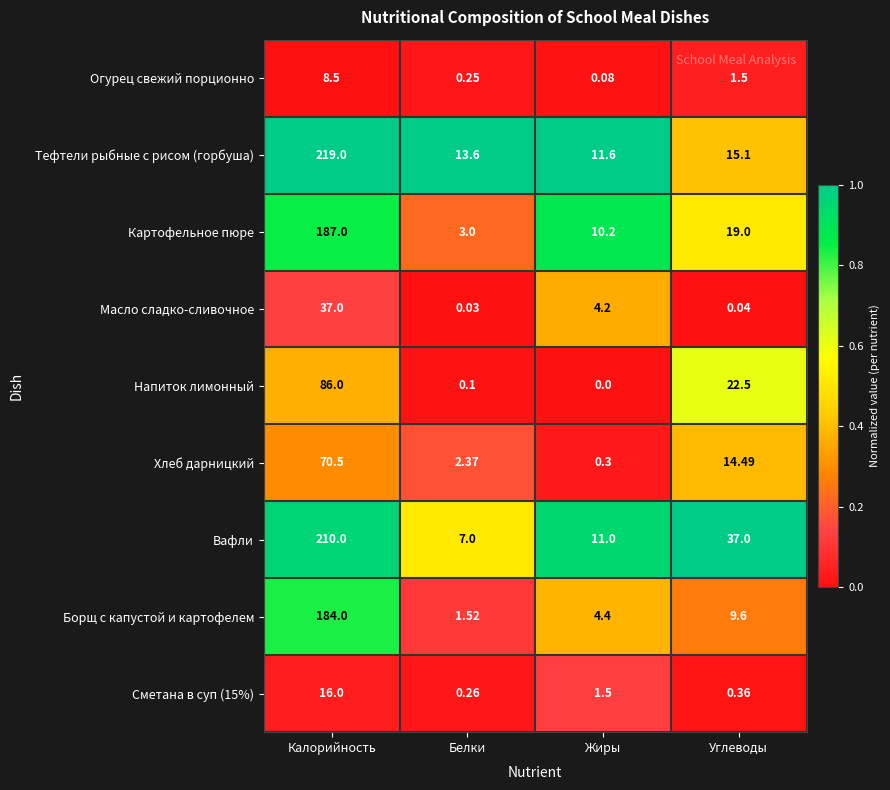

Which series has the widest spread of values?

Тефтели рыбные с рисом (горбуша)